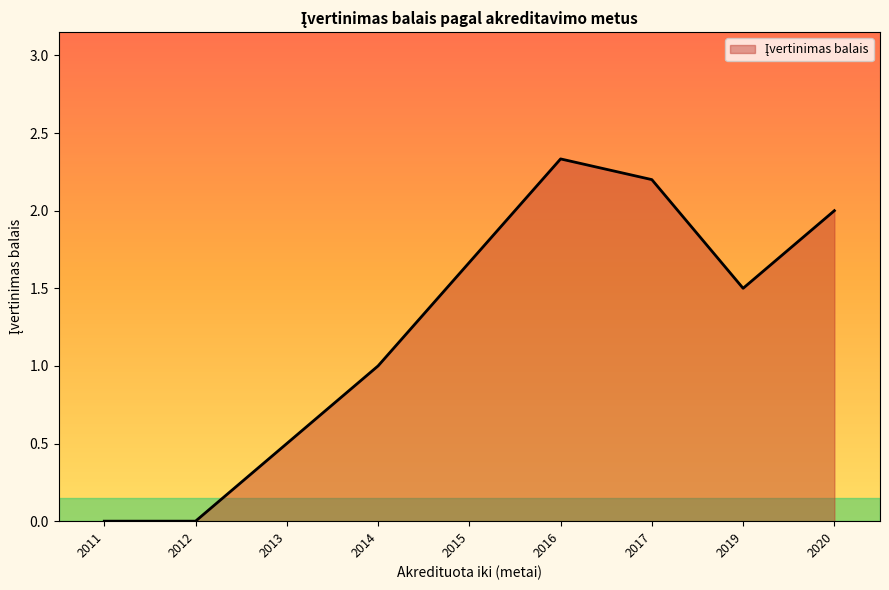

What is the difference between the values at 2016 and 2015?

0.7